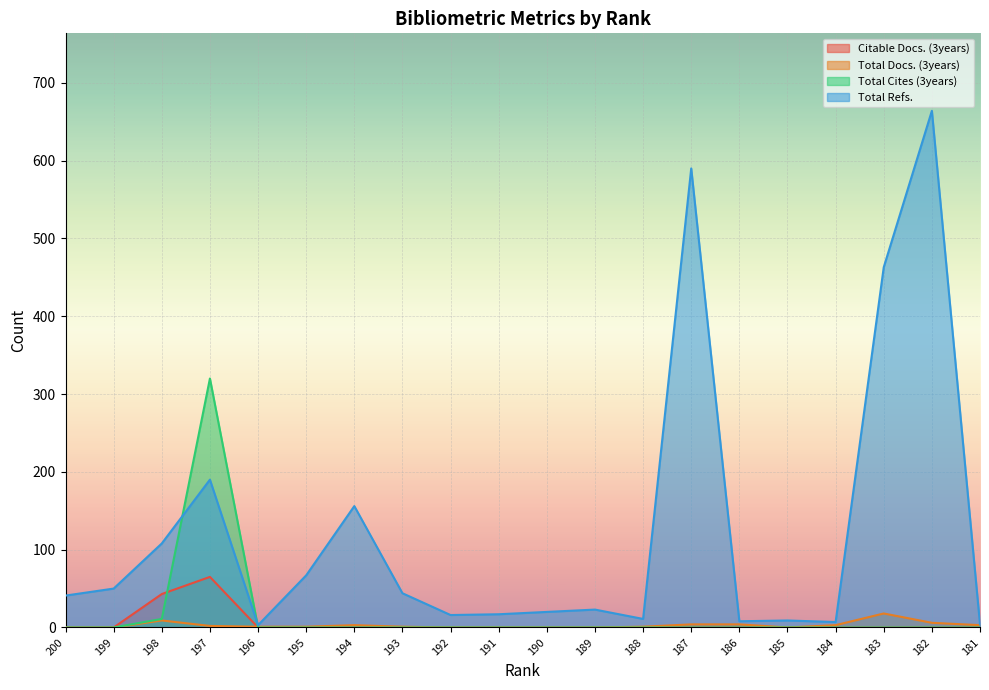

What are all the series names shown in the legend?

Citable Docs. (3years), Total Docs. (3years), Total Cites (3years), Total Refs.